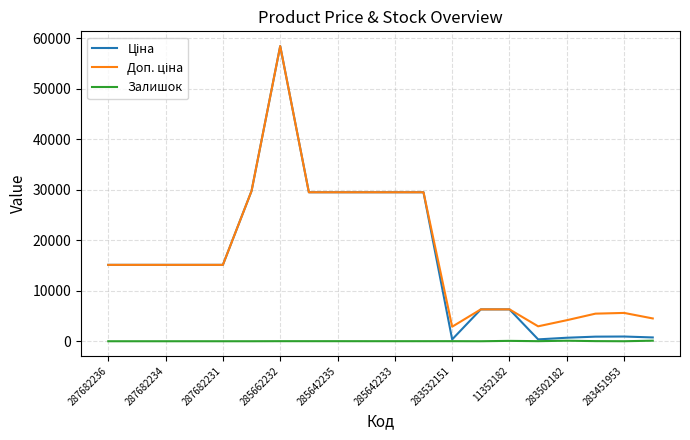

What is the greatest value displayed?

58426.5